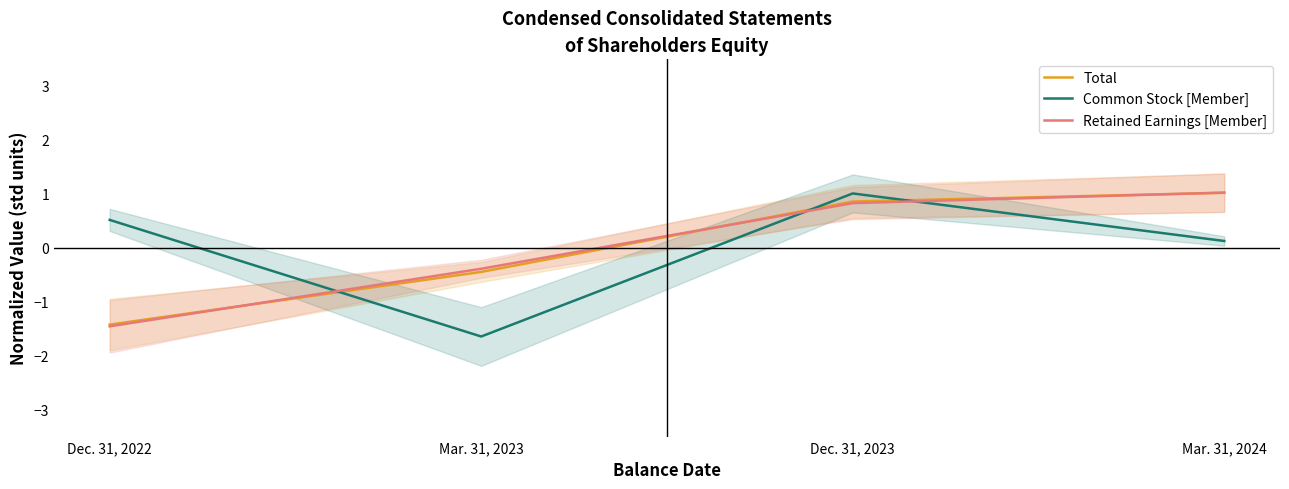

Between Mar. 31, 2024 and Dec. 31, 2022, which is larger?

Mar. 31, 2024